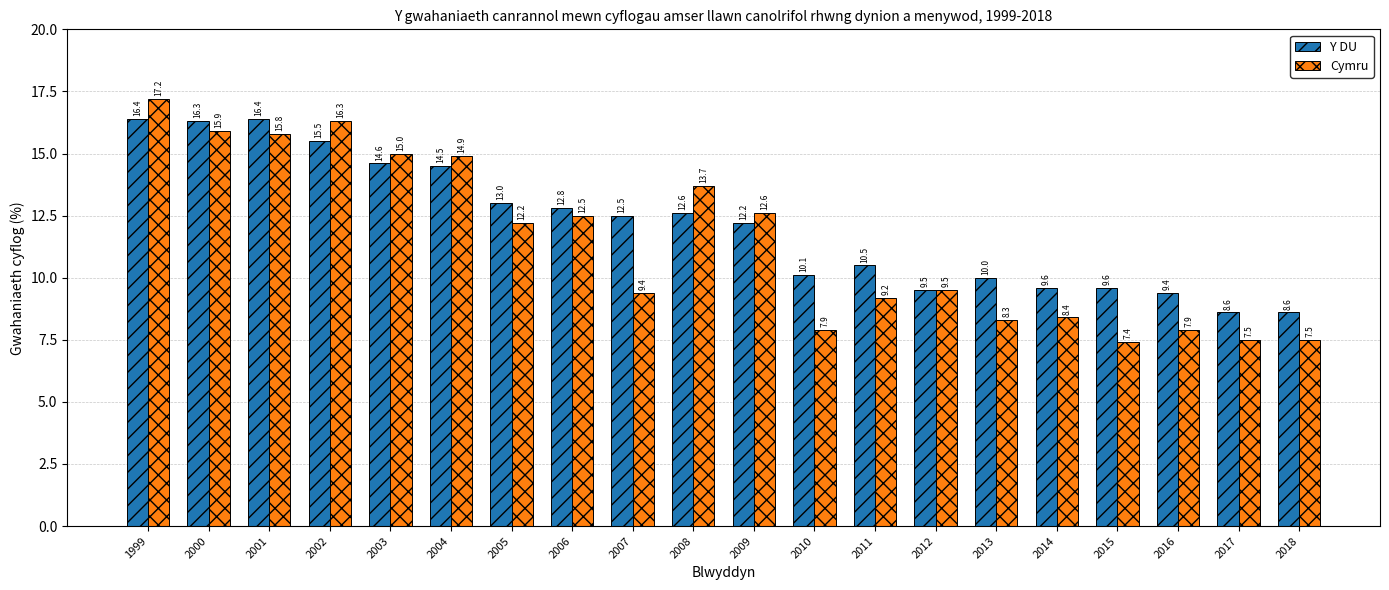

True or false: Y DU has a value of 4.5 at 2011.

False